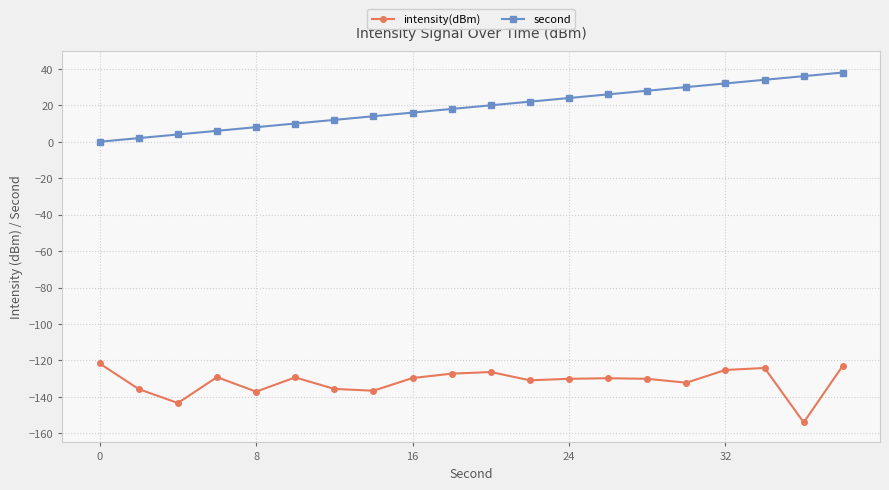

What is the value of the second point at the 15th from the left?

28.0